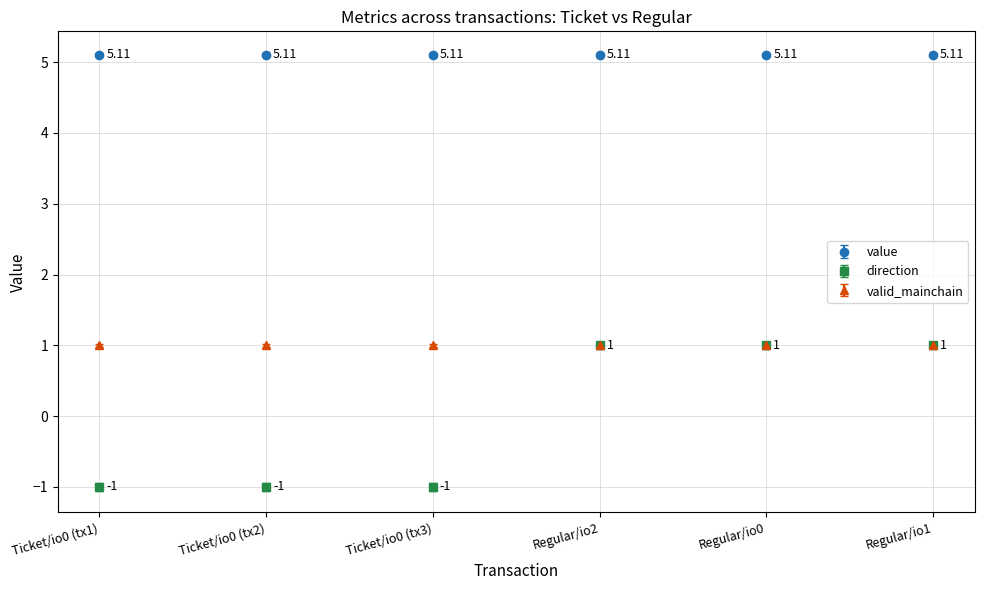

Which series changed the most between Ticket/io0 (tx2) and Regular/io0?

direction